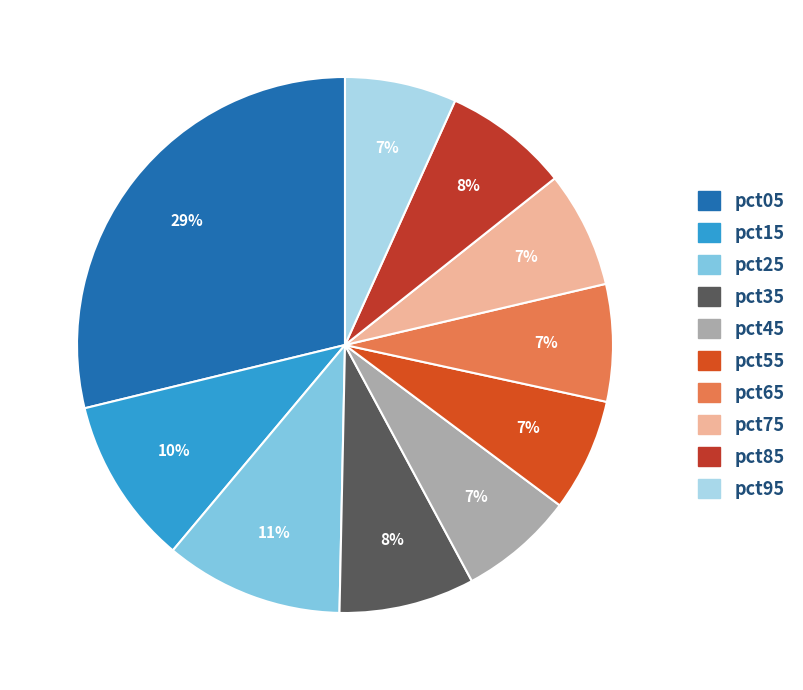

To the nearest percent, what percentage of the pie is pct45?

7%